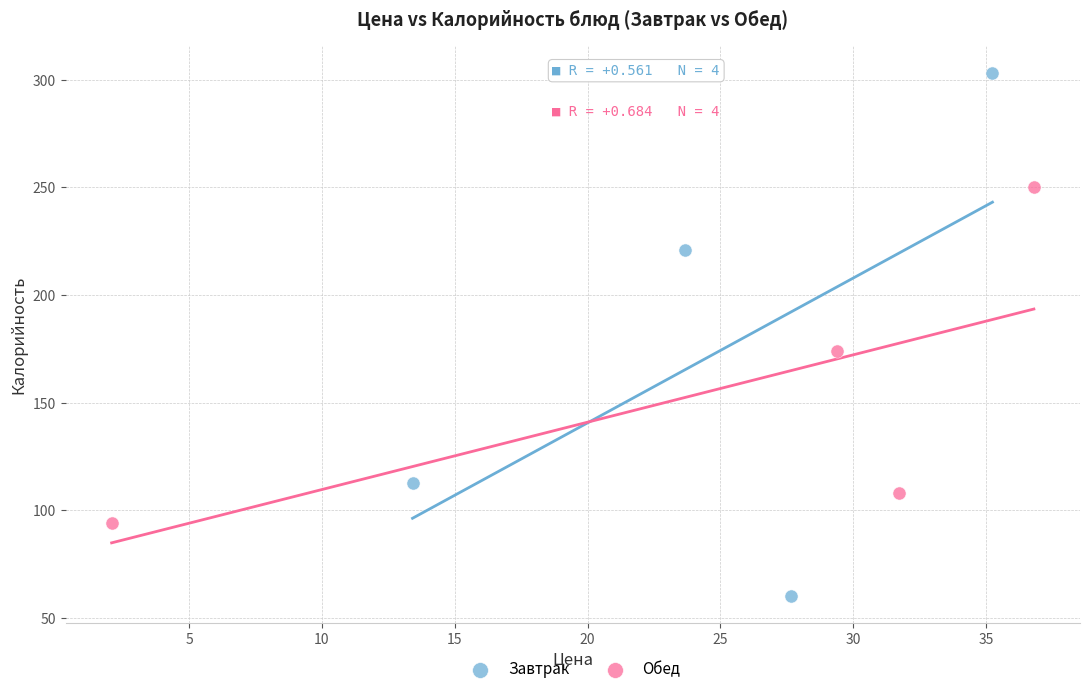

Which series reaches the minimum Y coordinate?

Завтрак